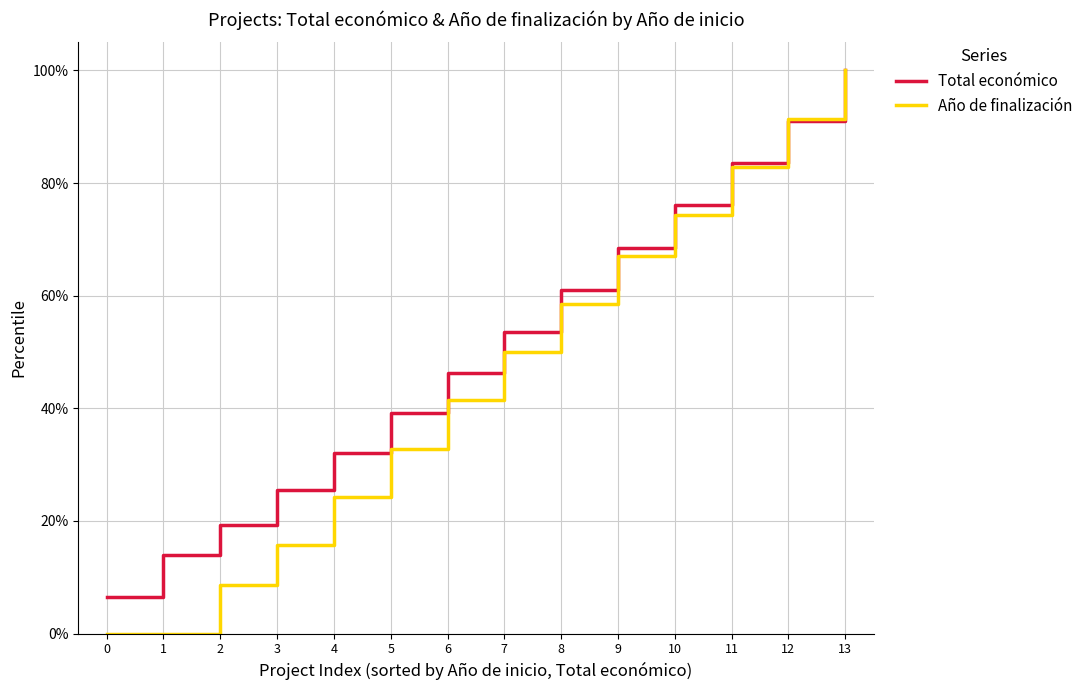

Reading left to right, list all the values displayed in this chart.

Total económico: 0=6.4	1=14.0	2=19.3	3=25.4	4=32.1	5=39.1	6=46.3	7=53.6	8=61.1	9=68.5	10=76.0	11=83.6	12=91.1	13=100.0
Año de finalización: 0=0.0	1=0.0	2=8.6	3=15.7	4=24.3	5=32.9	6=41.4	7=50.0	8=58.6	9=67.1	10=74.3	11=82.9	12=91.4	13=100.0